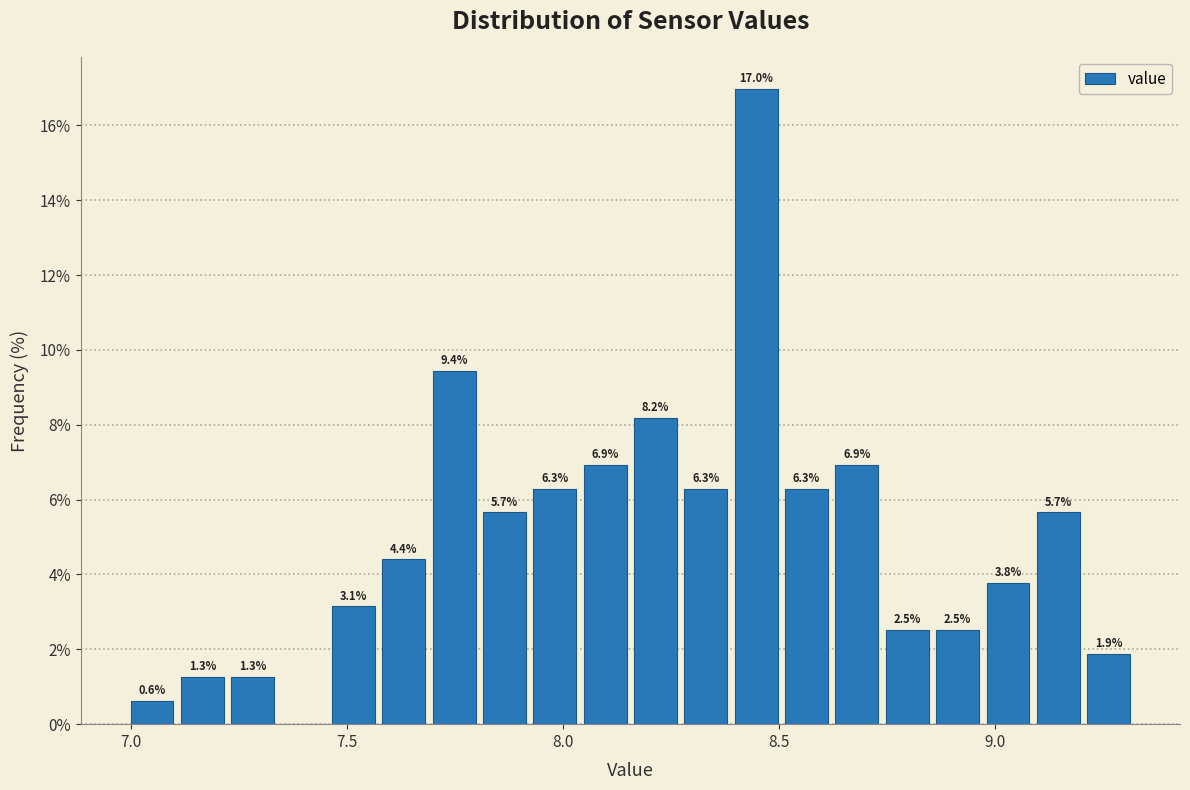

Around what value on the x-axis is the tallest bar? Give the approximate position of its centre, as read against the axis.

8.45